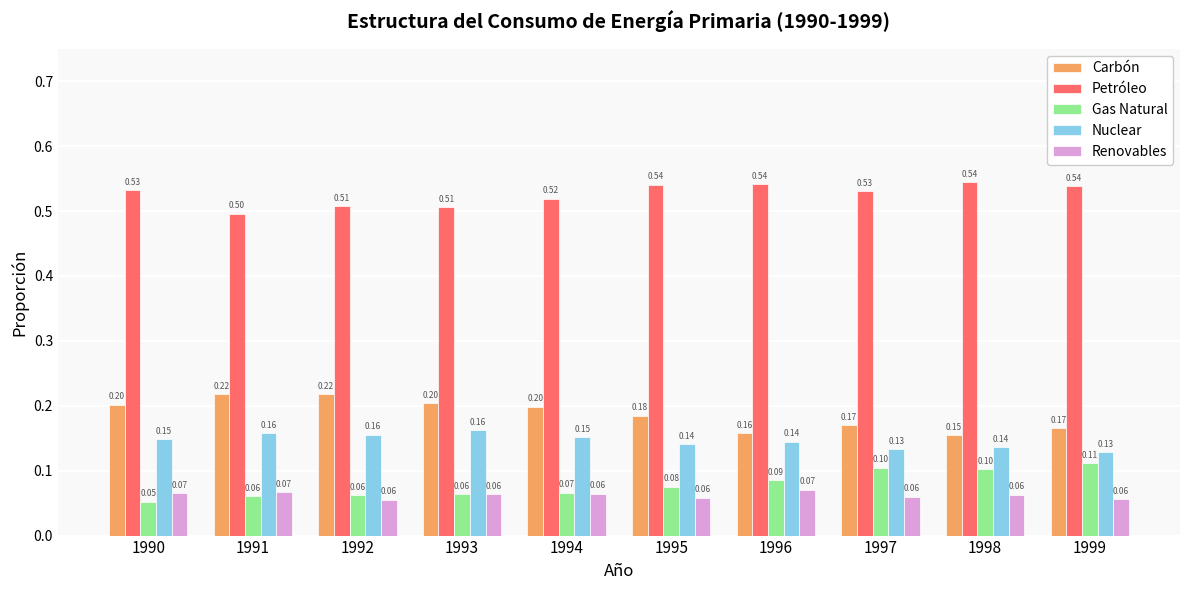

How many bars are there in total?

50